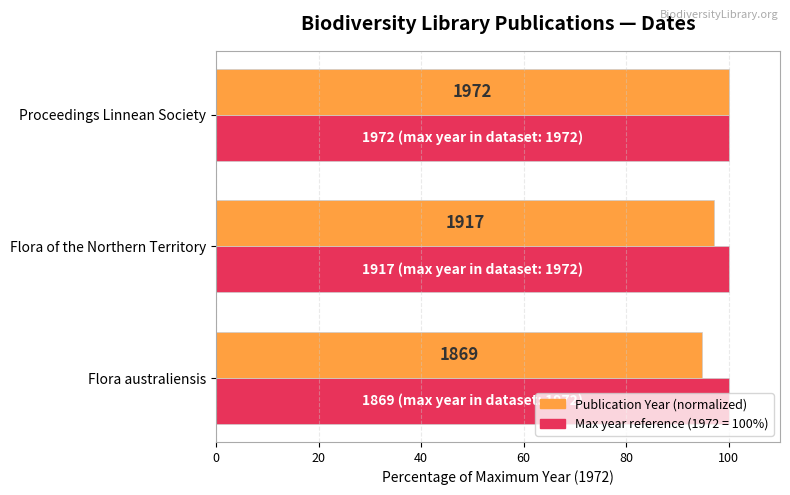

How many bars are there in total?

6